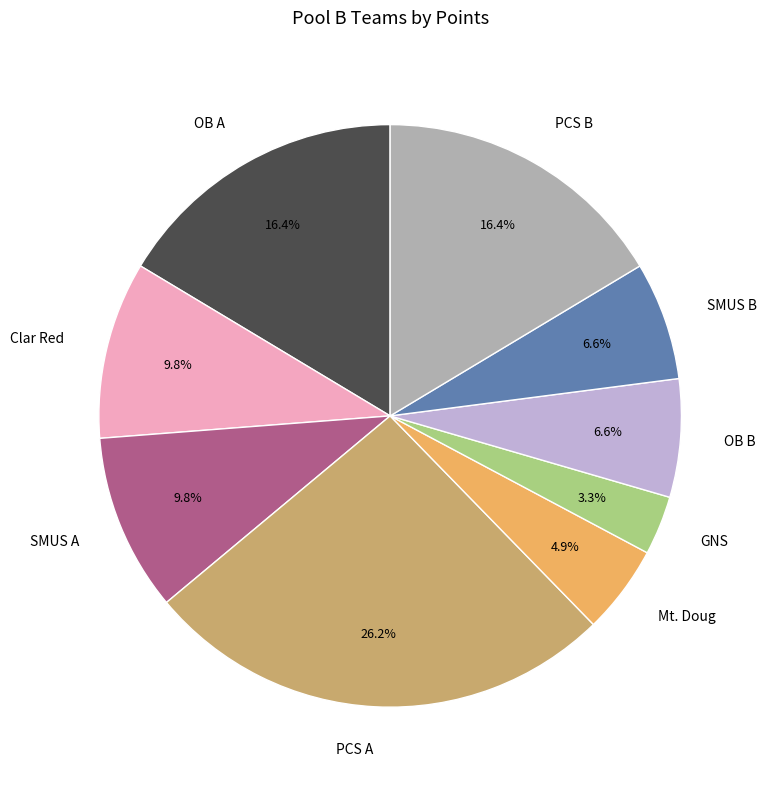

Is it true that PCS B is 16% of the pie?

True